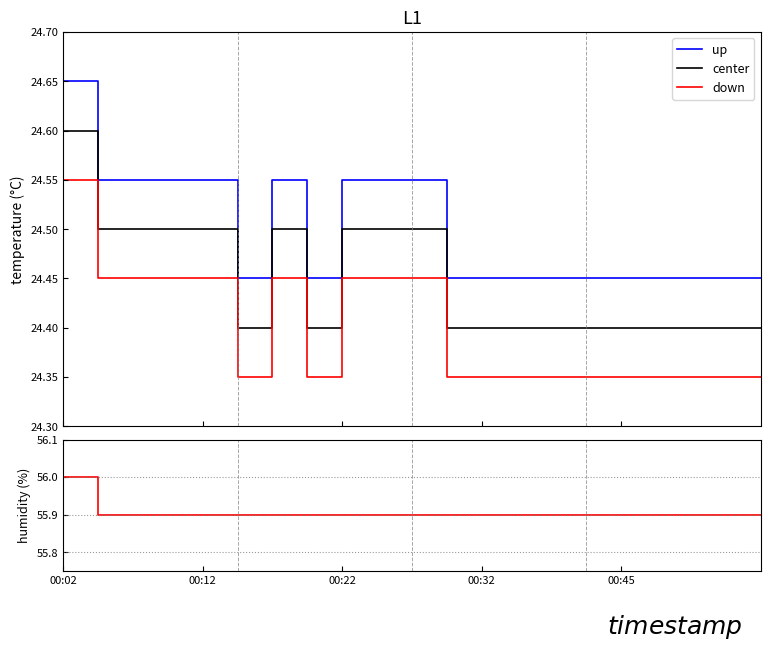

The up series shows 6.7 at 00:12. True or false?

False